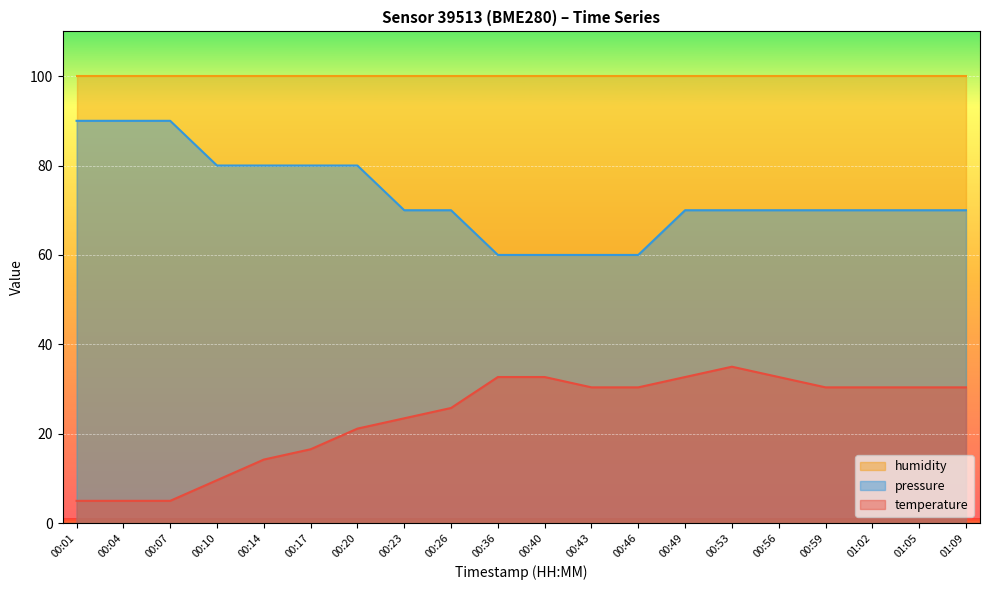

The value of temperature at 00:10 is 9.6. True or false?

True